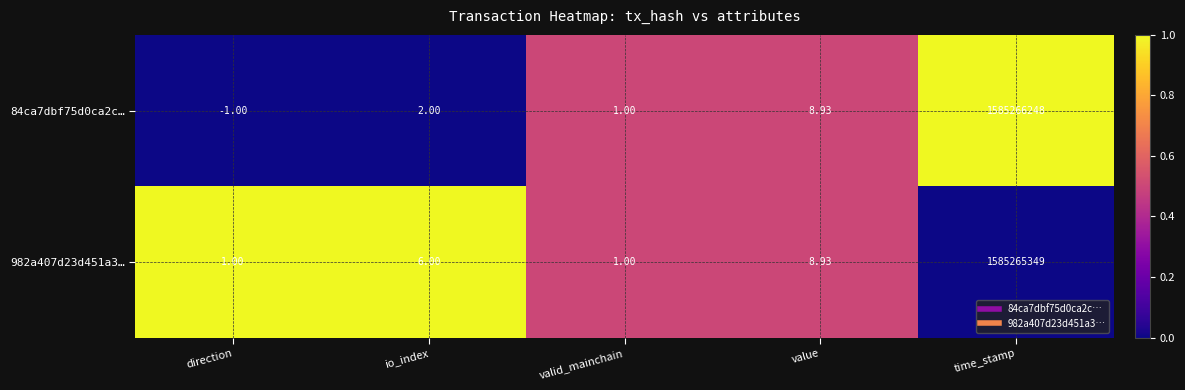

Rank the series by their average value, from highest to lowest.

84ca7dbf75d0ca2c…, 982a407d23d451a3…